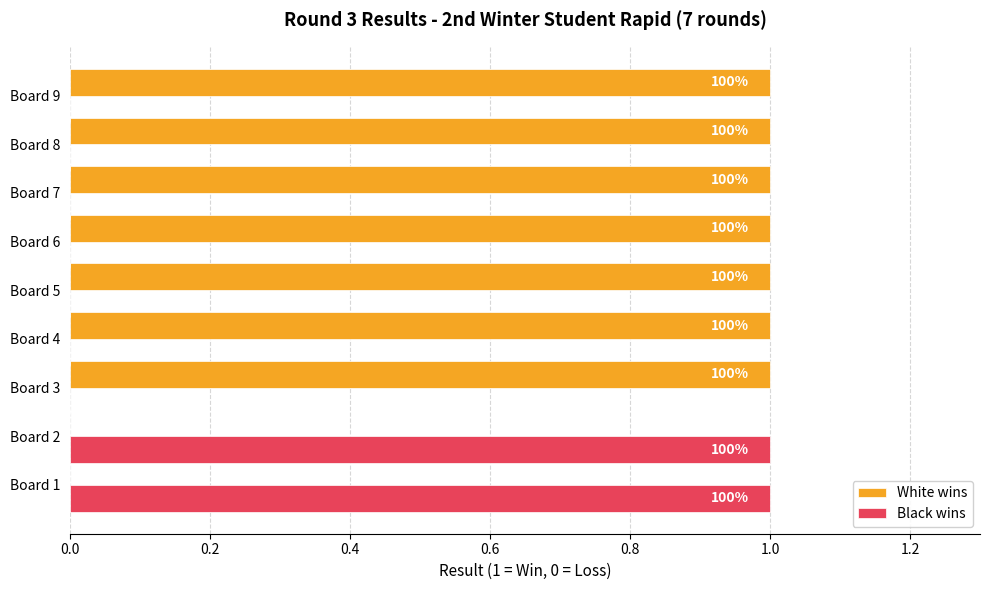

What are all the series names shown in the legend?

White wins, Black wins